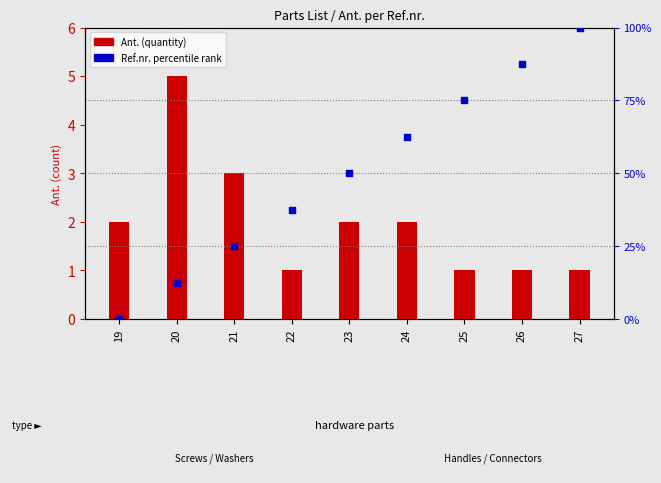

At how many categories does at least one series exceed 9?

8